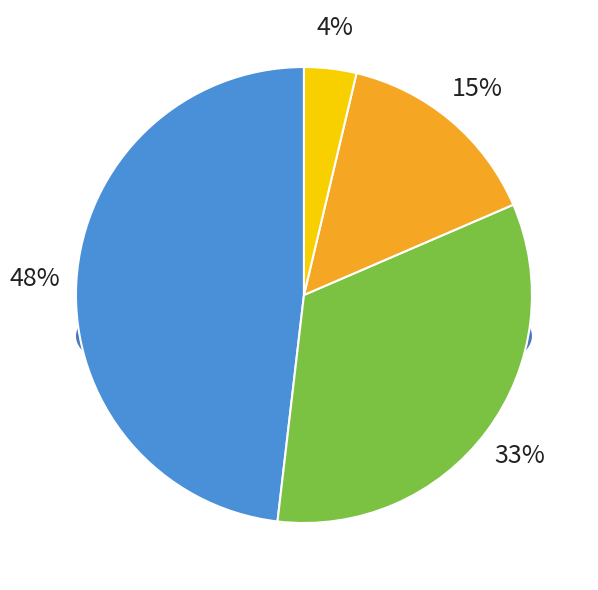

Count the number of slices in the pie.

4